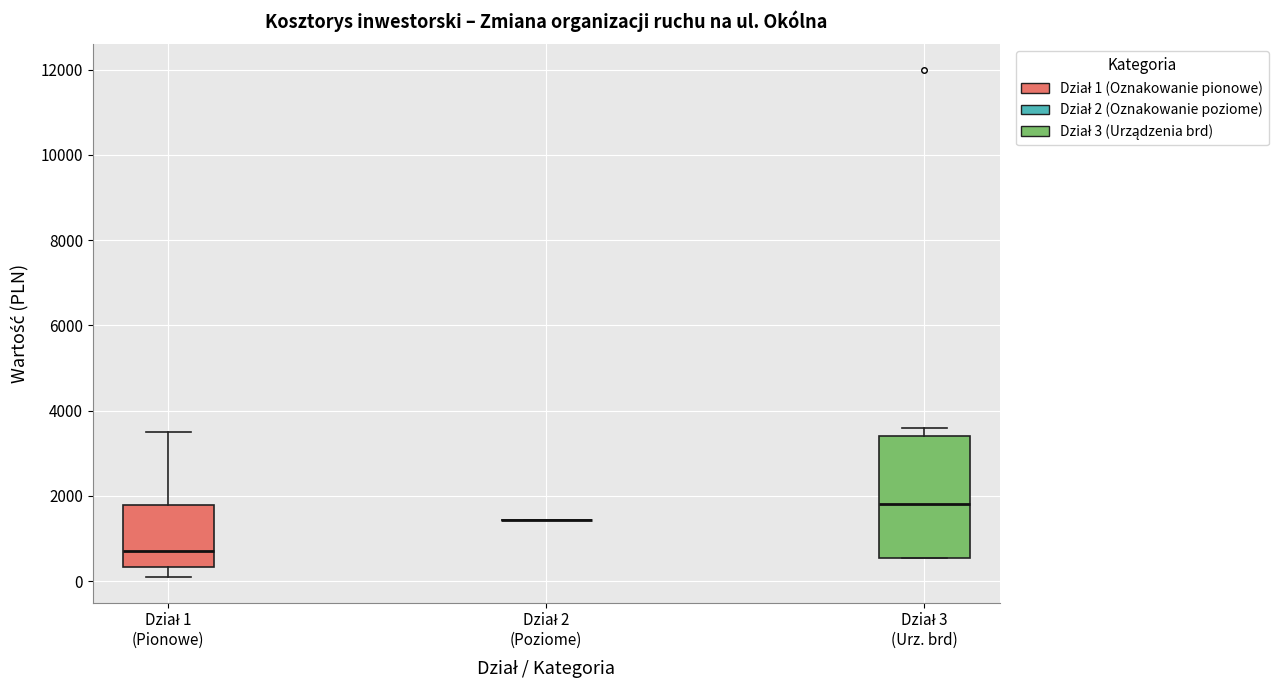

Reading left to right, read every box against the y-axis: the position of its median line, the range the box covers, and the ends of its whiskers. The values are not printed on the chart, so give them approximately, as read against the axis.

Dział 1 (Pionowe): median 800, box 400 to 1800, whiskers 0 to 3600
Dział 2 (Poziome): box collapsed to a line at 1400, whiskers 1400 to 1400
Dział 3 (Urz. brd): median 1800, box 600 to 3400, whiskers 600 to 3600